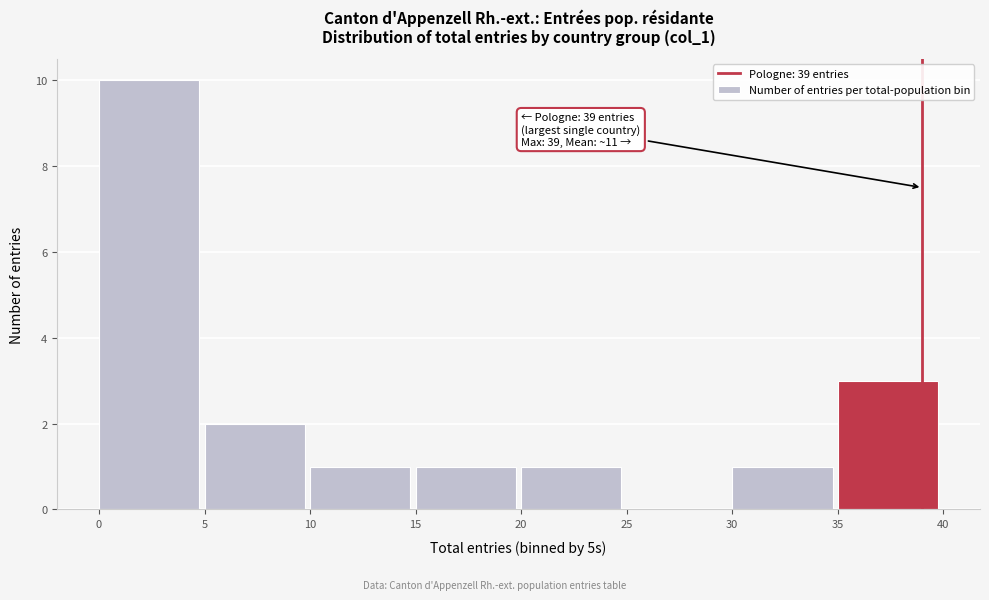

Over which range of the x-axis is the bar tallest?

0 to 5